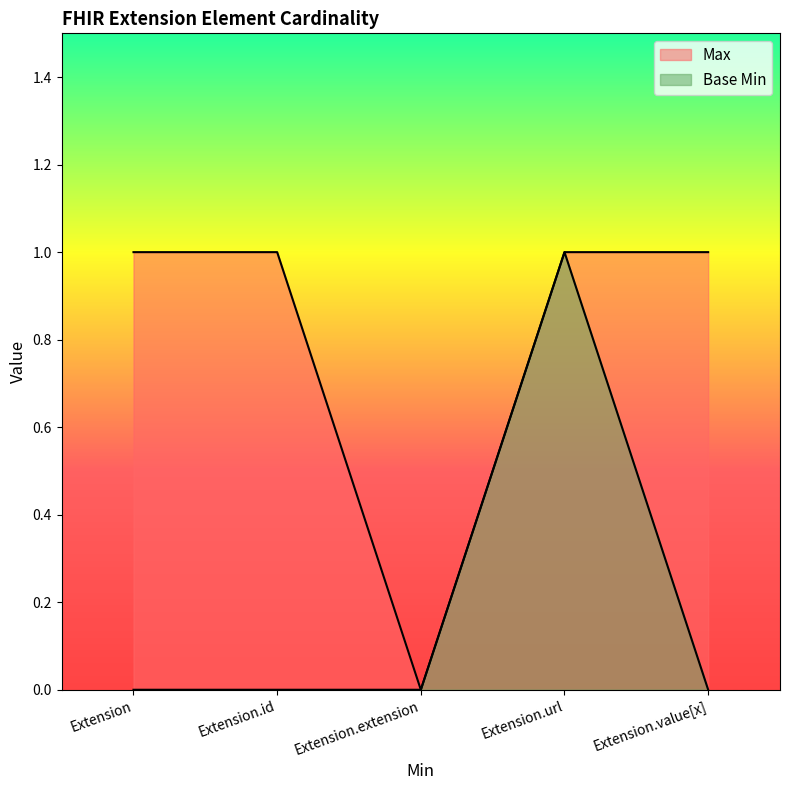

At how many categories does at least one series exceed 0?

4